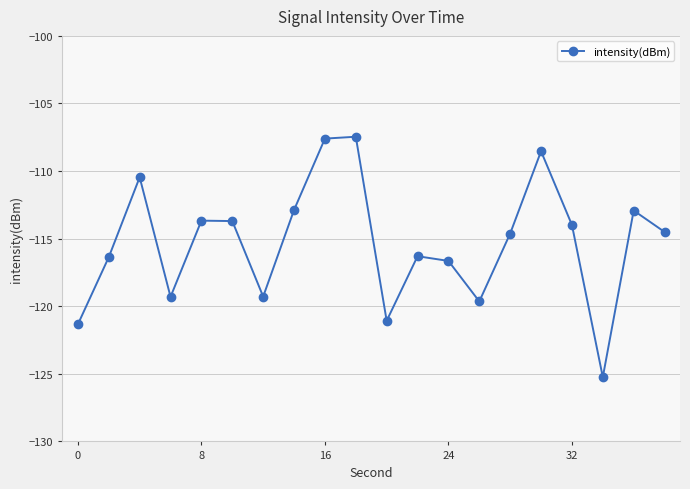

What is the sum of all values?

-2305.5